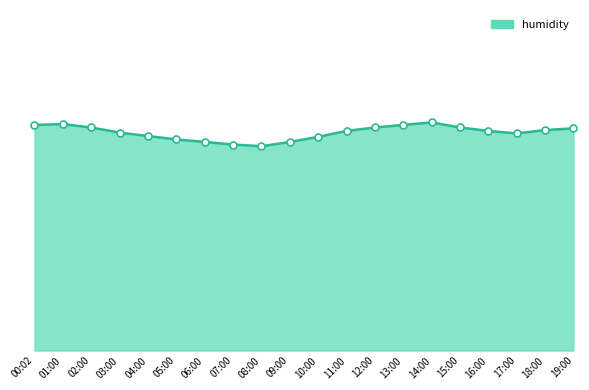

What position from the left is 06:00?

7